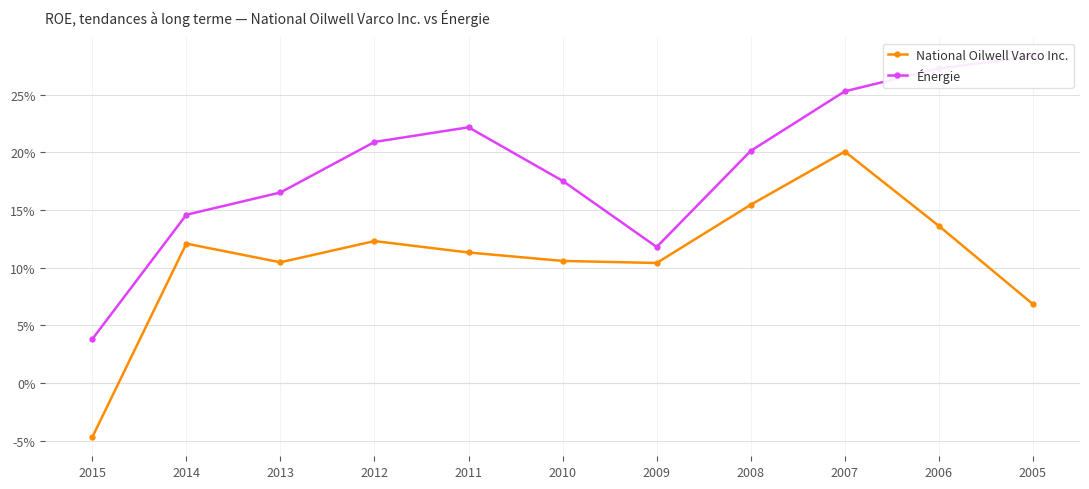

True or false: Énergie and National Oilwell Varco Inc. cross at least once.

False